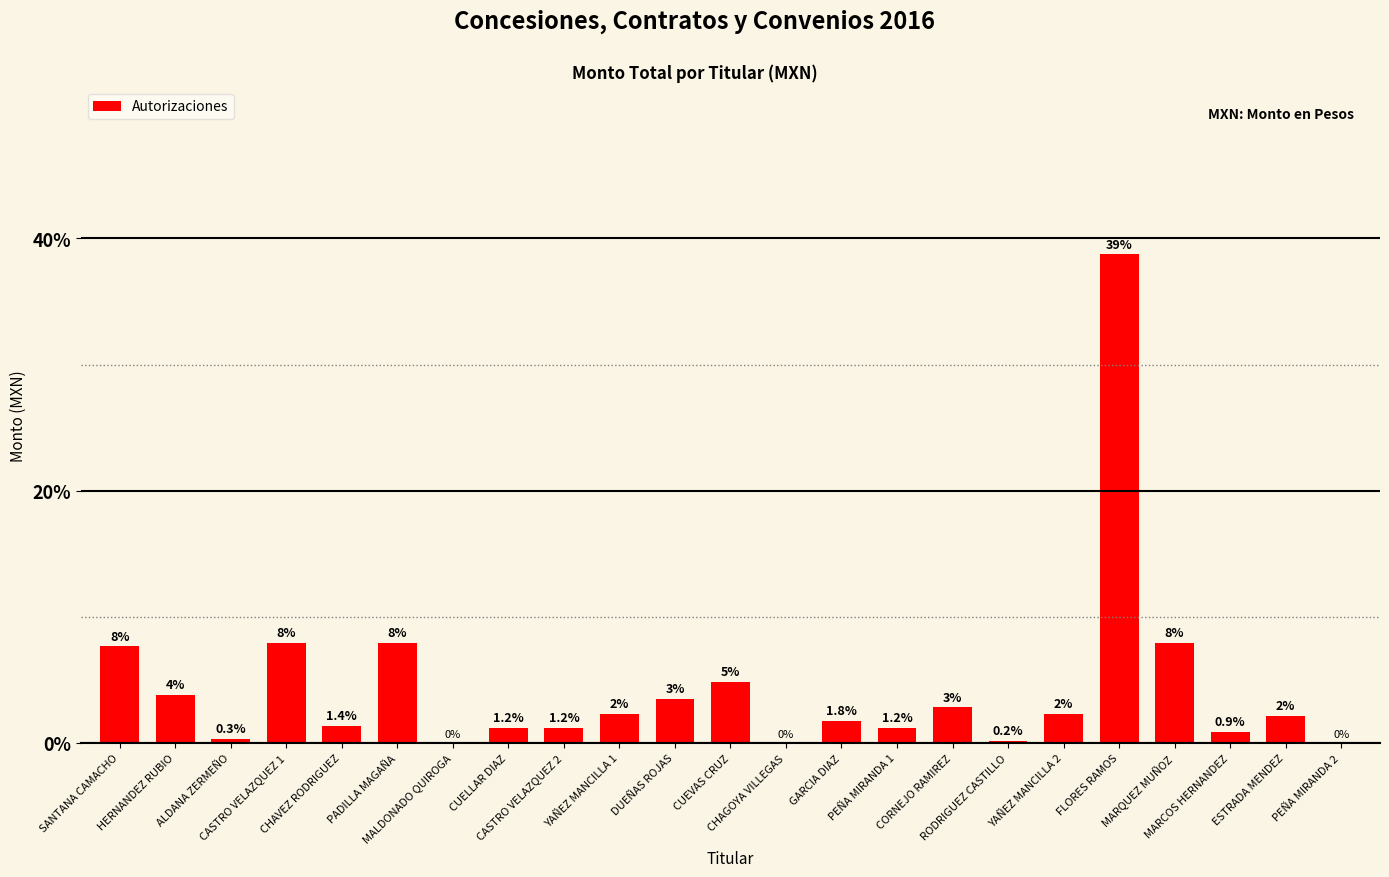

True or false: the data shows 7024.0 at CUEVAS CRUZ.

False